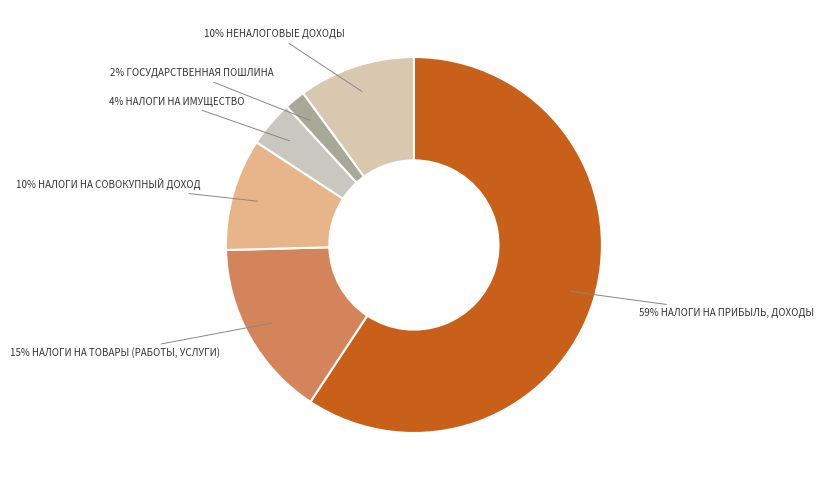

Count the number of slices in the pie.

6